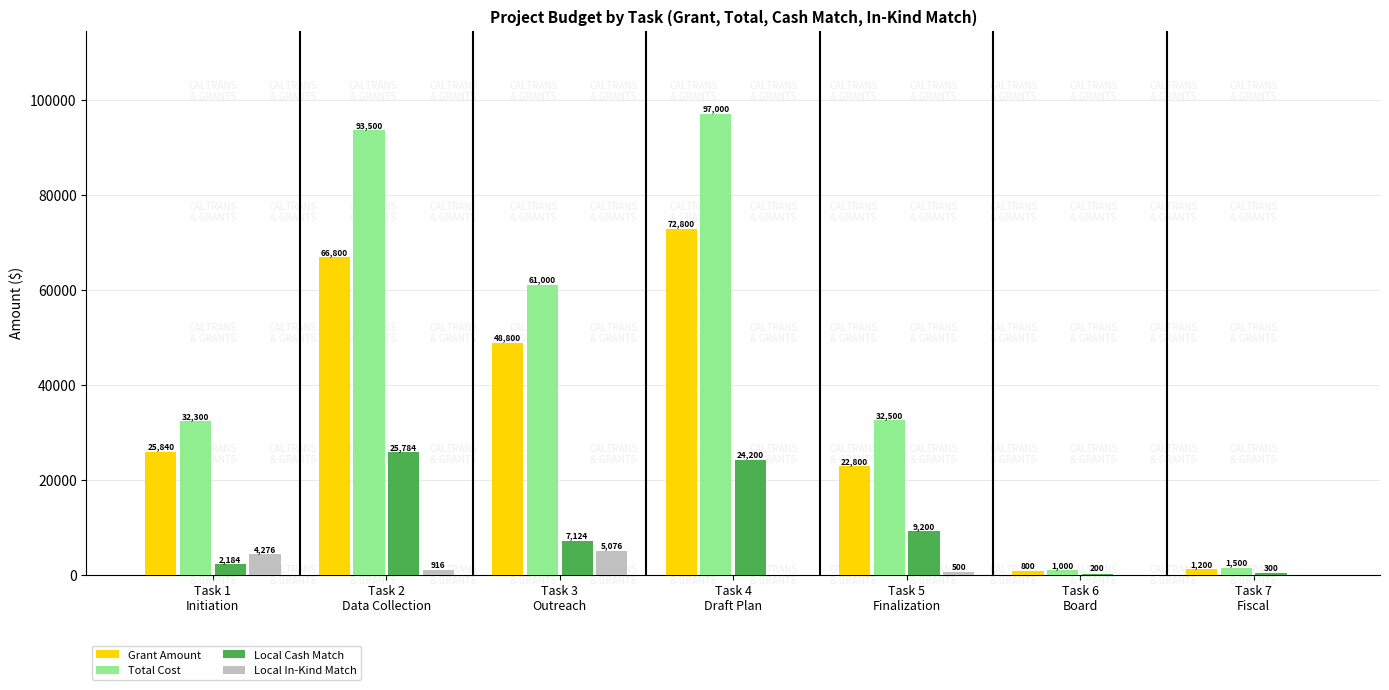

What is the sum of all Grant Amount values?

239040